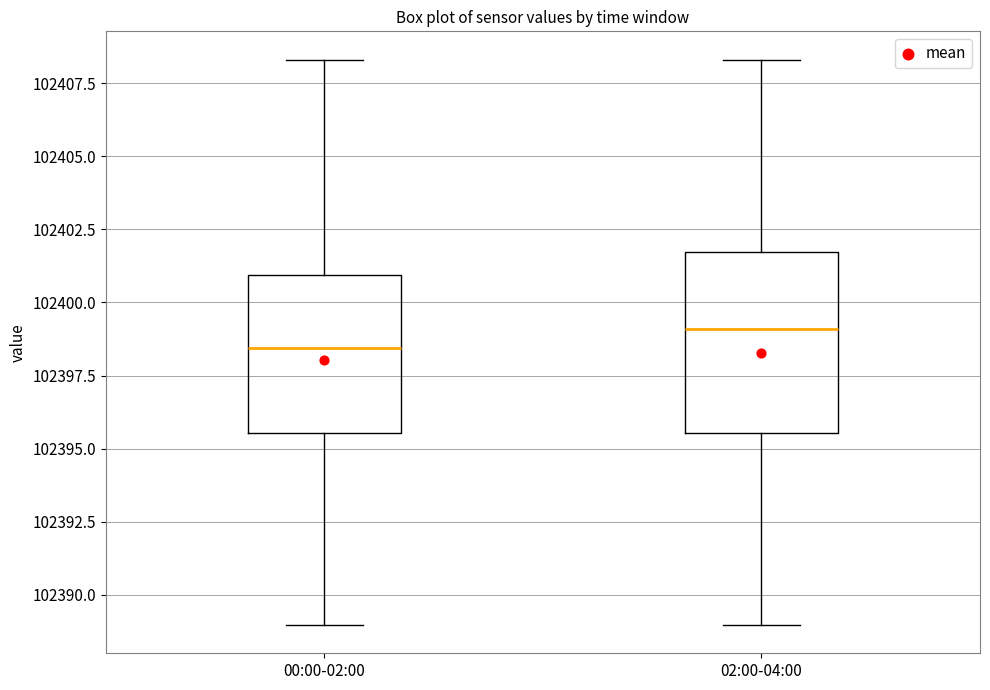

Where is the lower edge of the box for 02:00-04:00 on the y-axis? The values are not printed on the chart, so give them approximately, as read against the axis.

102395.5